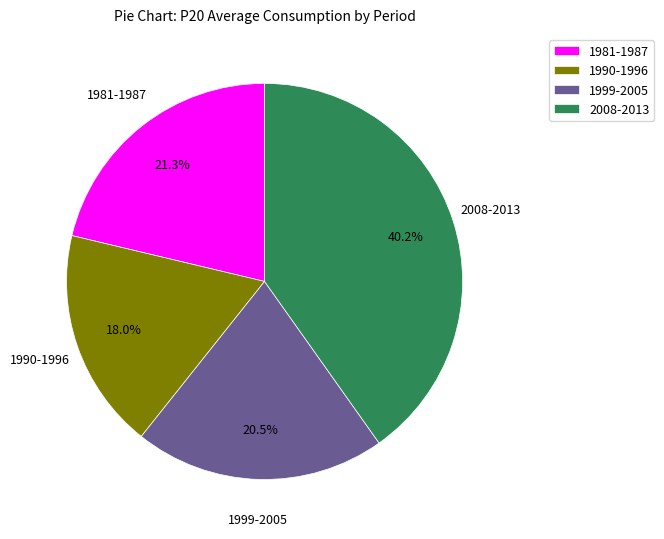

What is the largest slice in the pie chart?

2008-2013